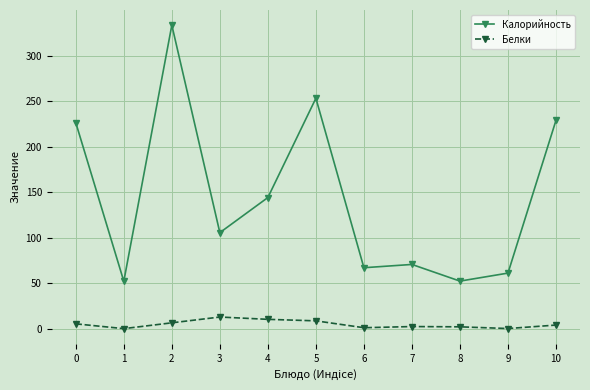

Which series has the largest total across all categories?

Калорийность